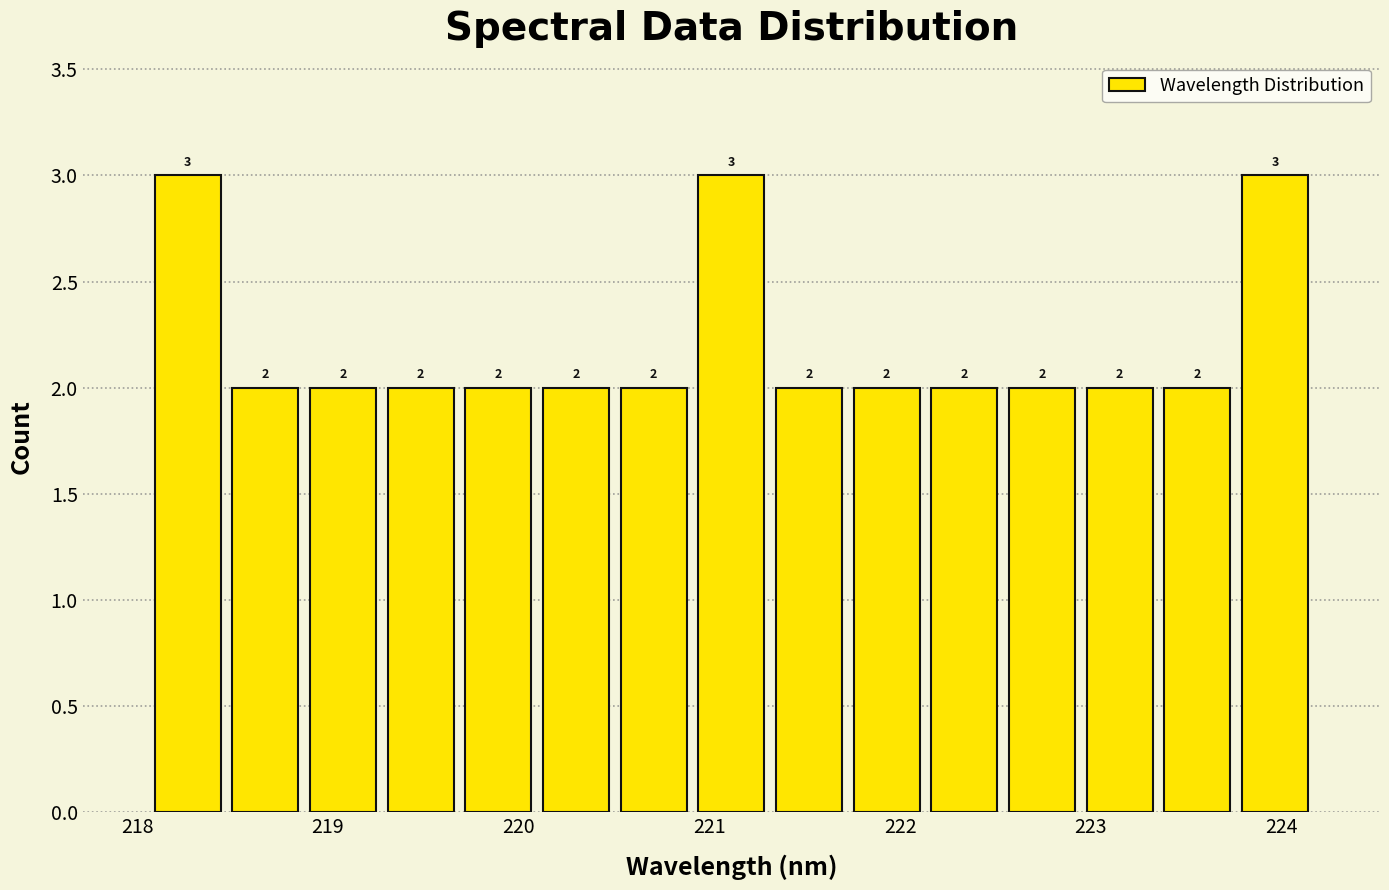

Reading left to right, transcribe this chart: for each bar, give the range it covers on the x-axis and its height. The bar edges are not printed on the chart, so give them approximately, as read against the axis.

218.1 to 218.5: 3
218.5 to 218.9: 2
218.9 to 219.3: 2
219.3 to 219.7: 2
219.7 to 220.1: 2
220.1 to 220.5: 2
220.5 to 220.9: 2
220.9 to 221.3: 3
221.3 to 221.7: 2
221.7 to 222.1: 2
222.1 to 222.5: 2
222.5 to 222.9: 2
222.9 to 223.4: 2
223.4 to 223.8: 2
223.8 to 224.2: 3